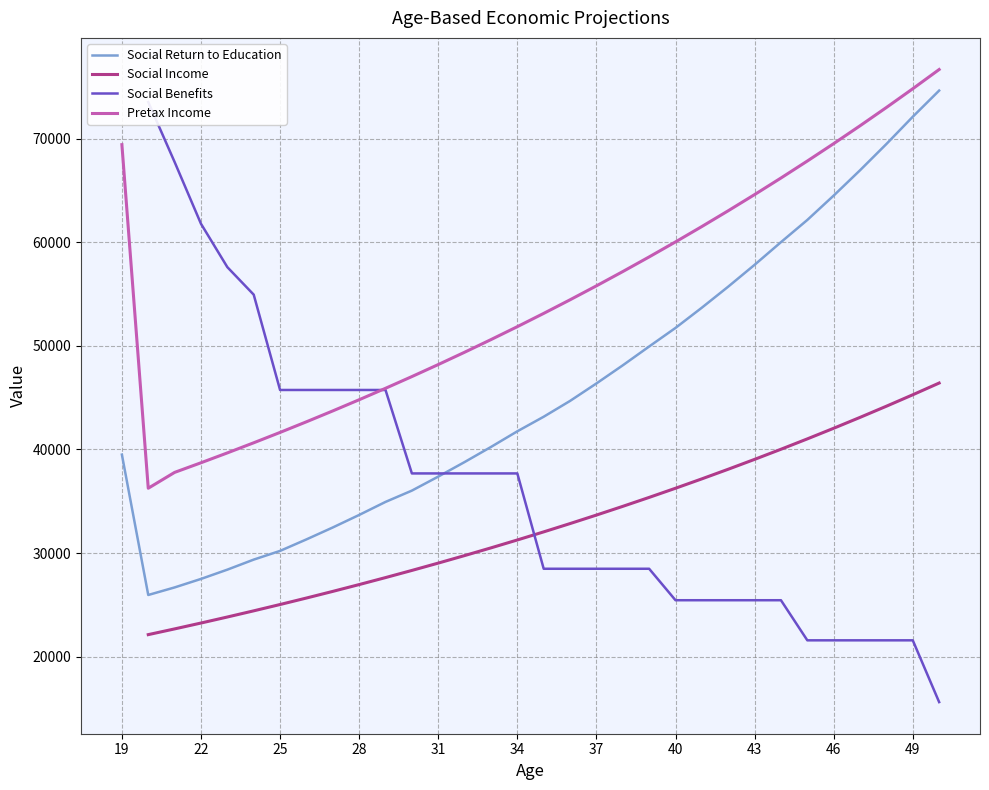

At how many categories does at least one series exceed 18561?

32